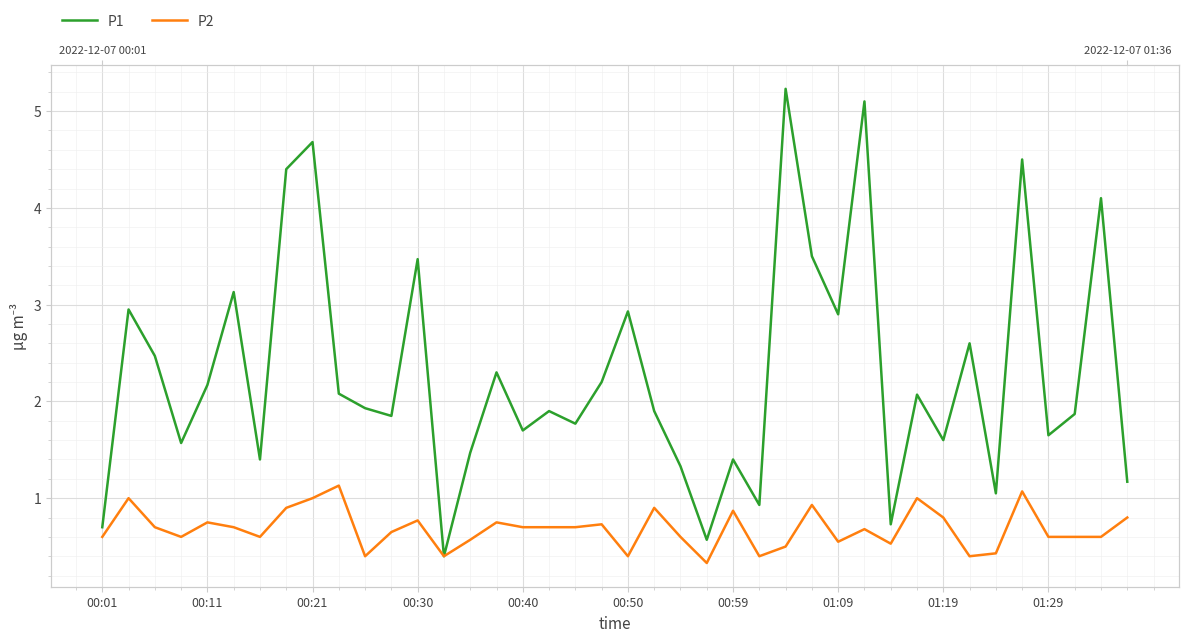

List the series in order of their peak value, lowest first.

P2, P1